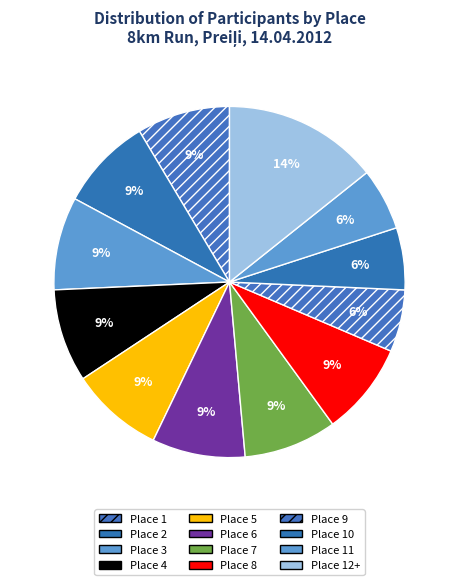

Which category has the biggest portion of the pie?

Place 12+